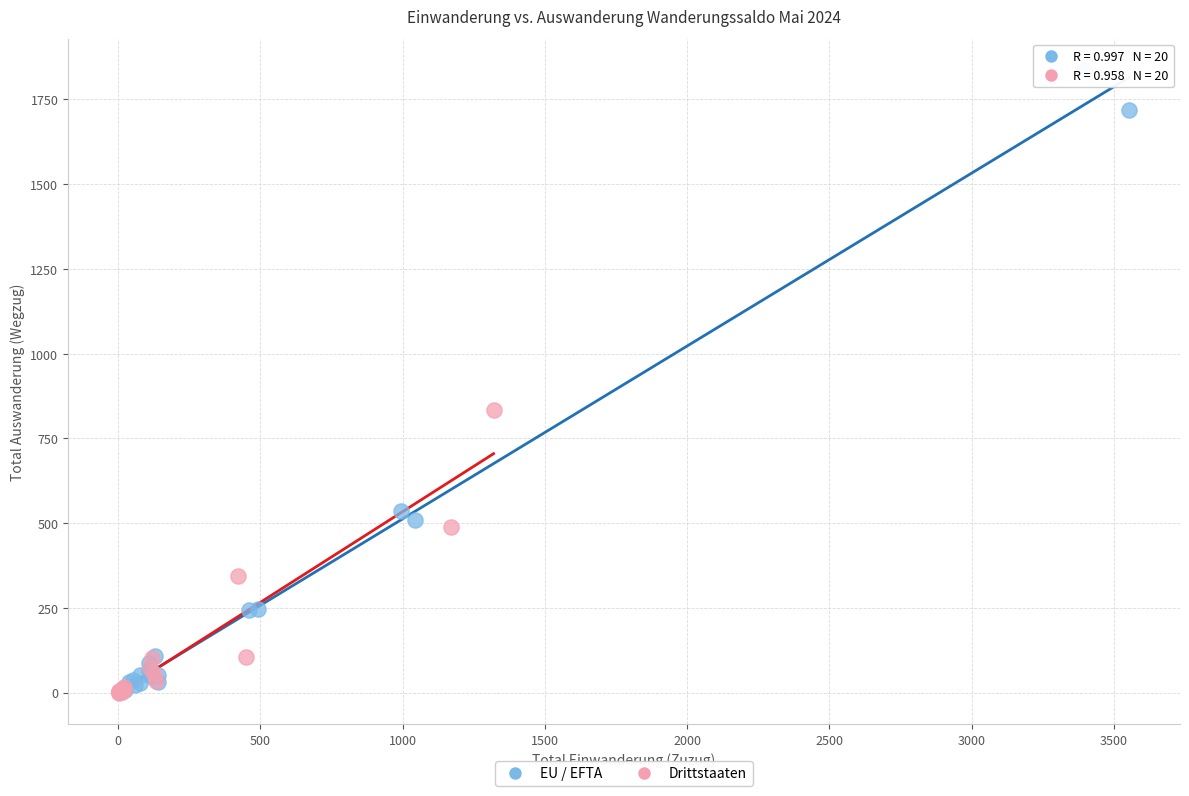

Which series has the widest spread of Y values?

EU / EFTA